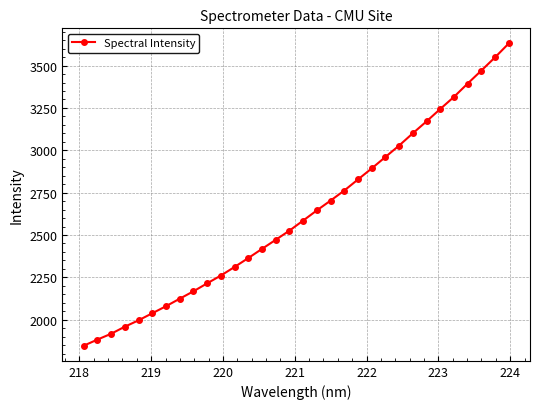

True or false: the data has more than 2 interior local peaks.

False